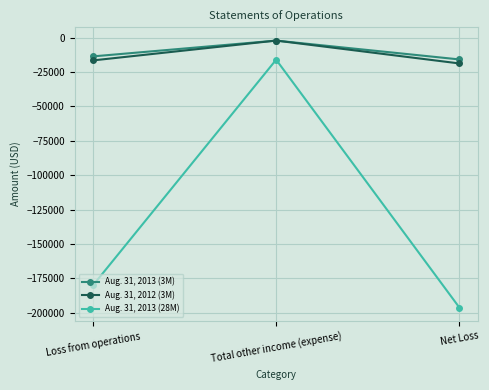

Is this an area chart (filled region under the line)?

No